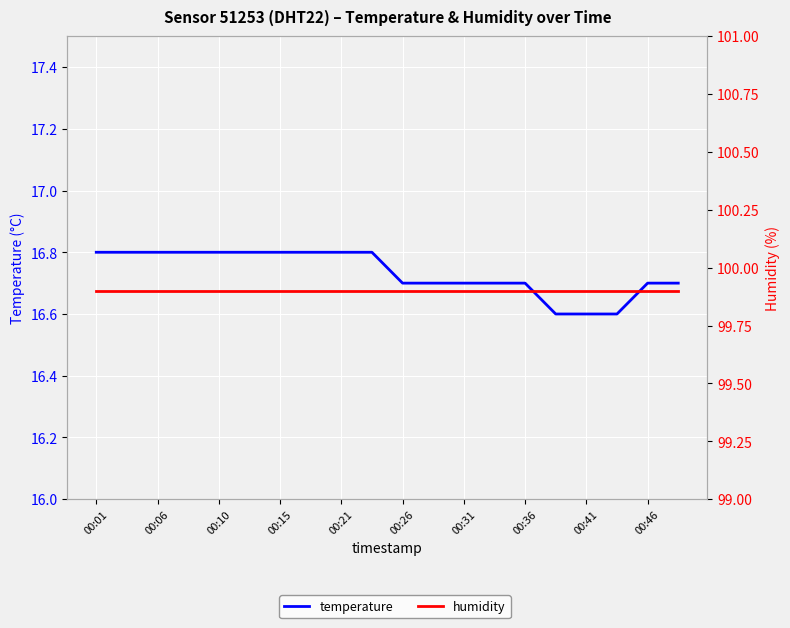

What is the total value across all series at 00:15?

116.7